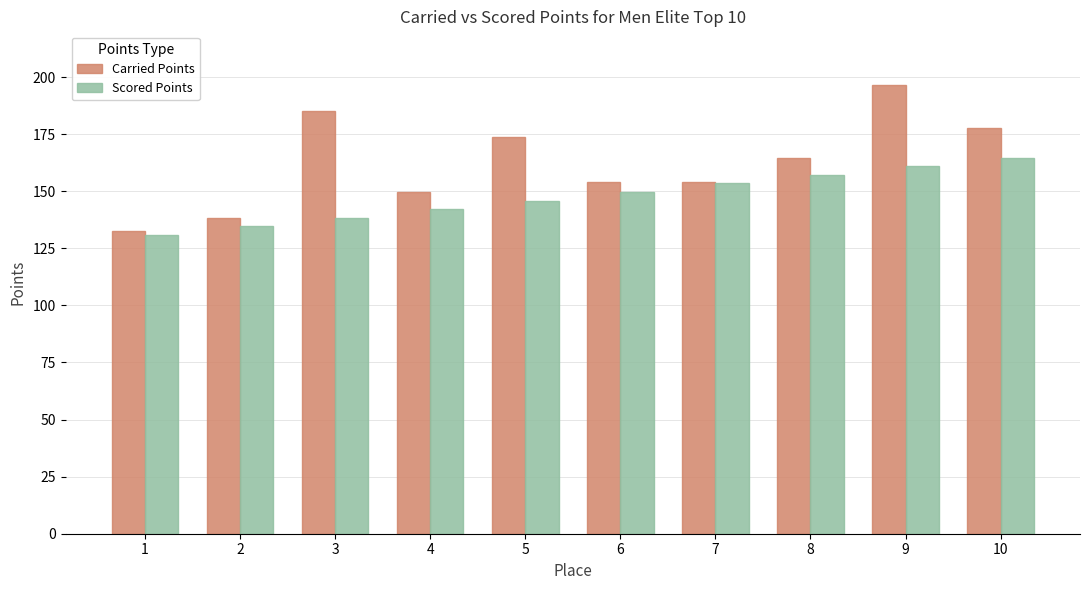

Which series has the largest range (max minus min)?

Carried Points